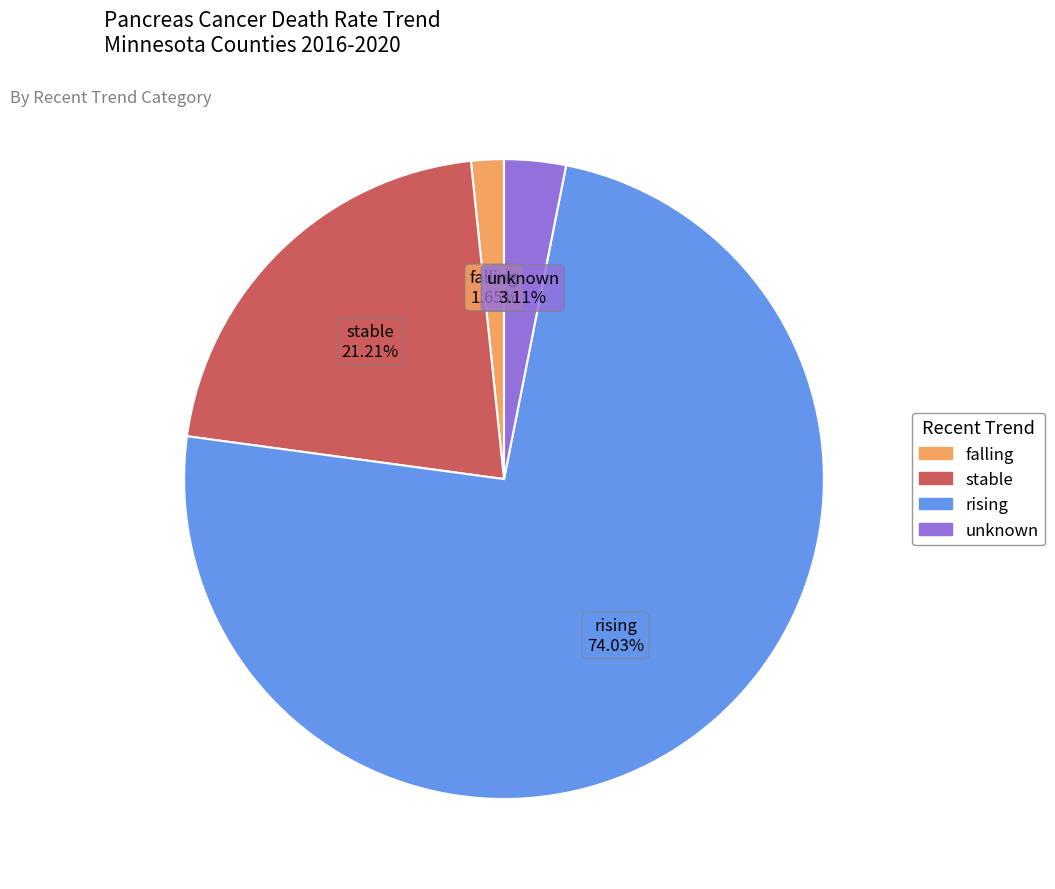

What is the smallest slice in the pie chart?

falling